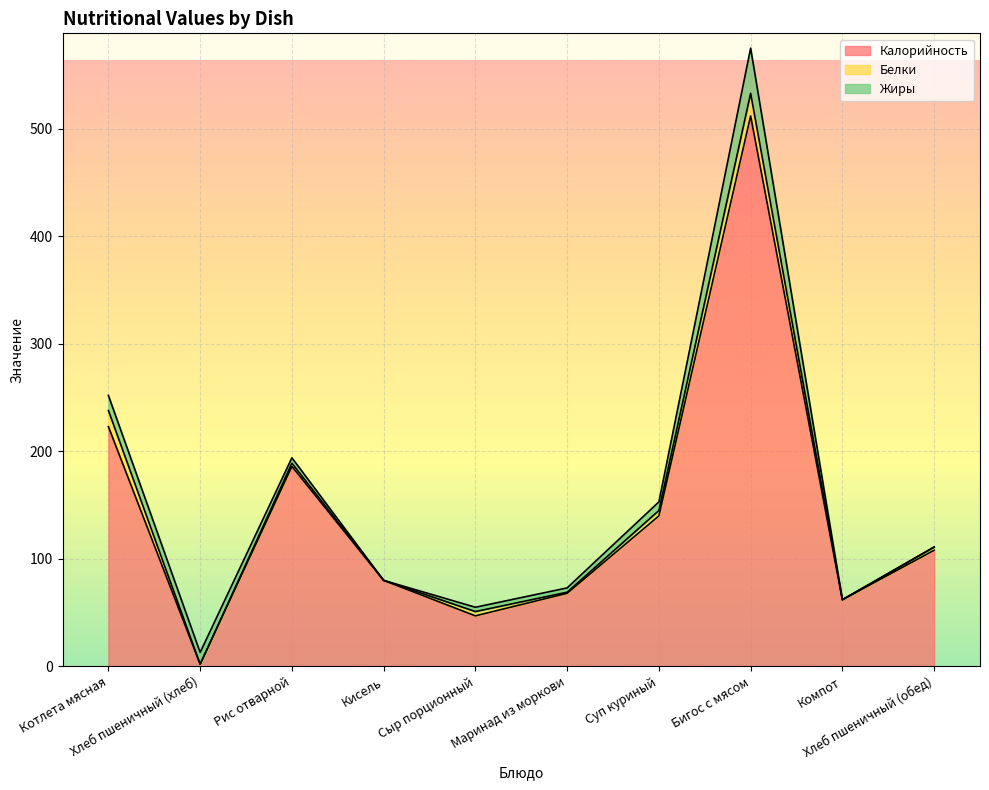

How many lines are shown in the chart?

3